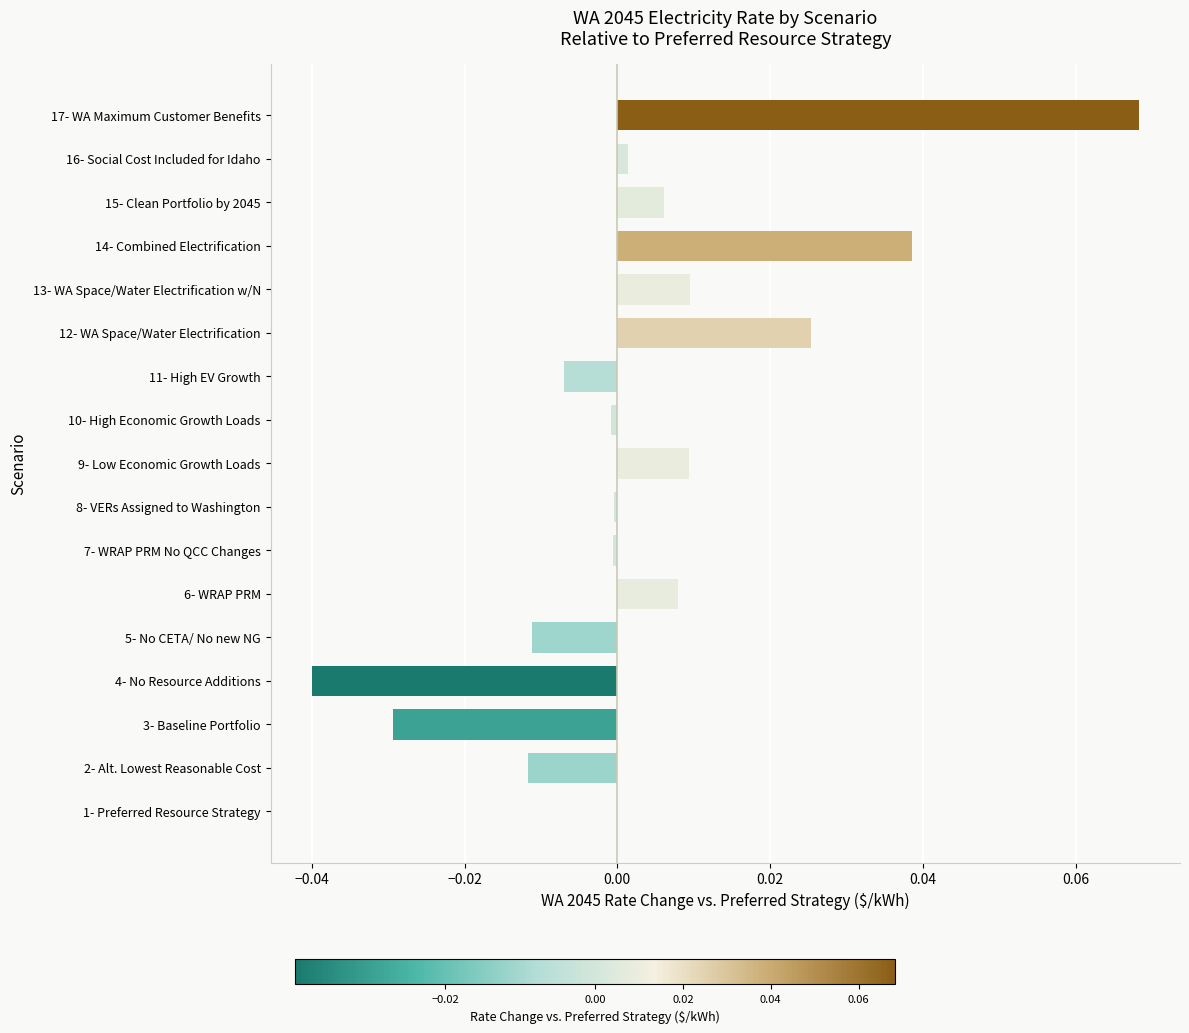

Is it true that the value at 5- No CETA/ No new NG is -0.0?

True